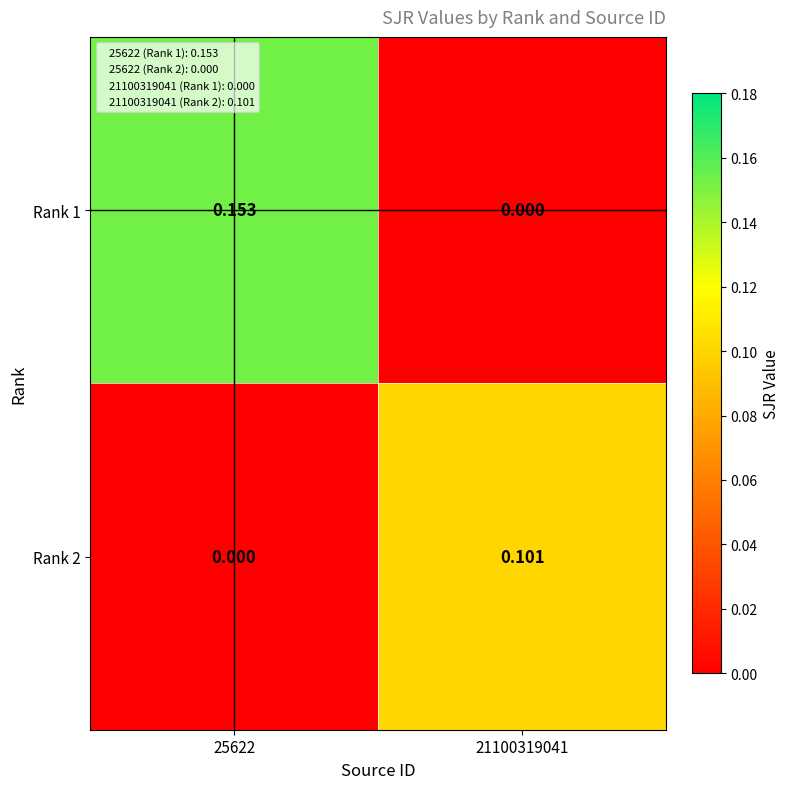

Is the value of Rank 1 at 25622 greater than the value of Rank 2 at 25622?

Yes